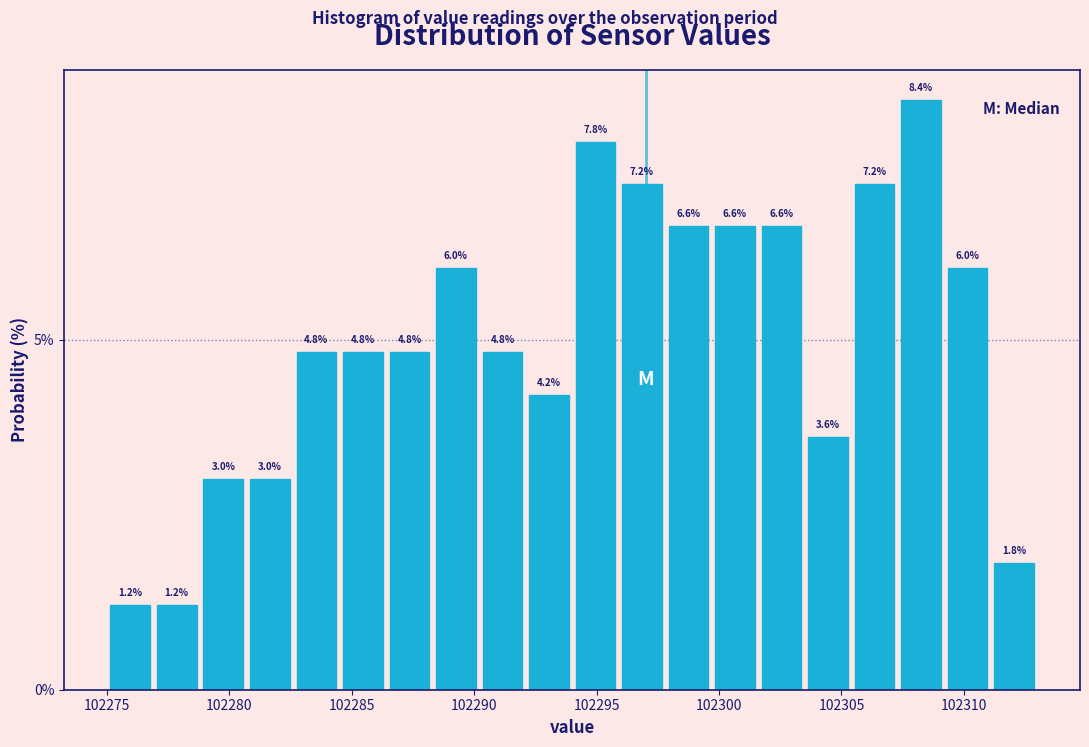

Around what value on the x-axis is the tallest bar? Give the approximate position of its centre, as read against the axis.

102308.5